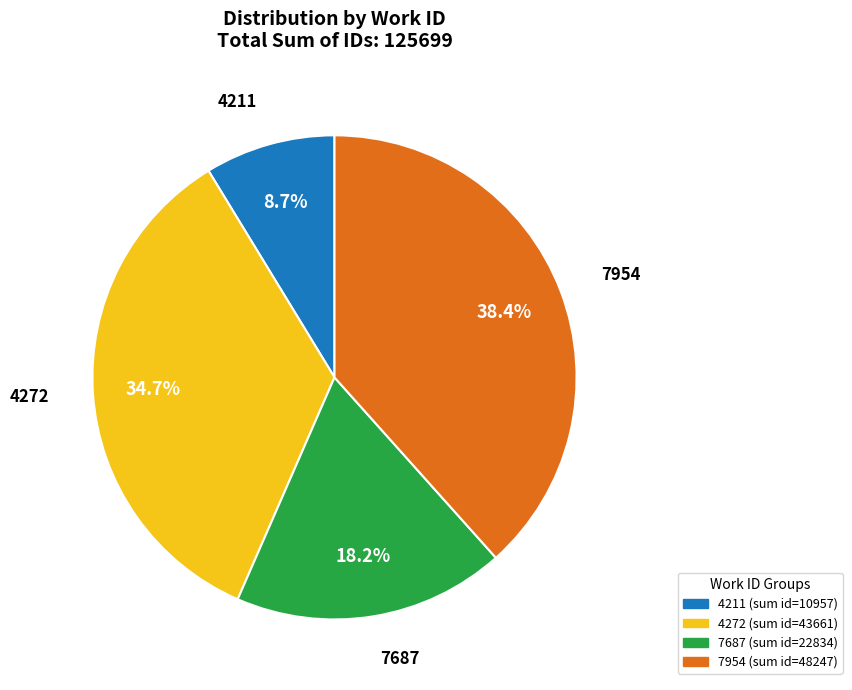

Count the number of slices in the pie.

4